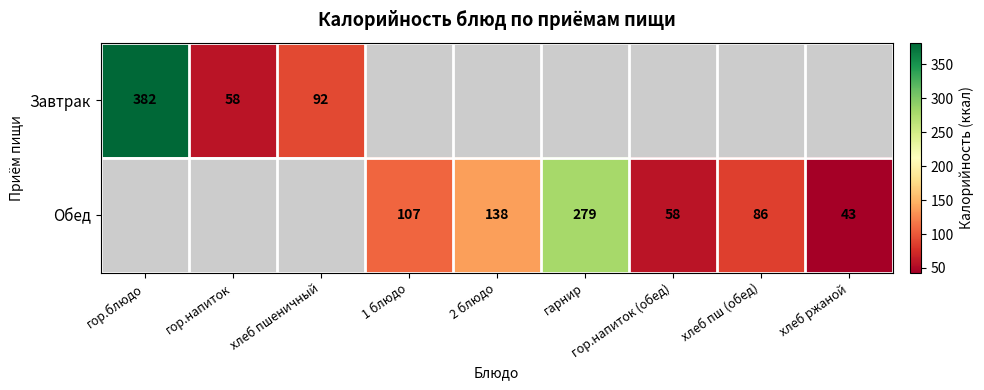

The Завтрак series shows 19 at гор.напиток. True or false?

False